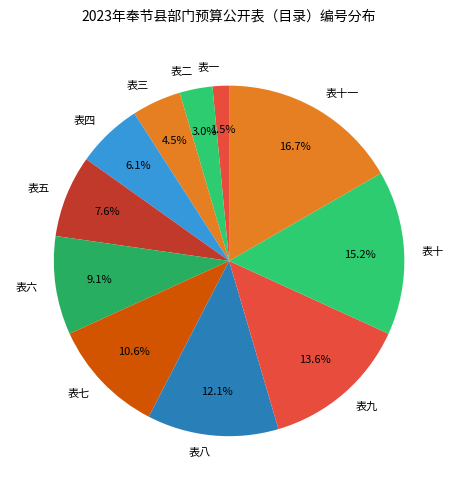

What is the smallest slice in the pie chart?

表一